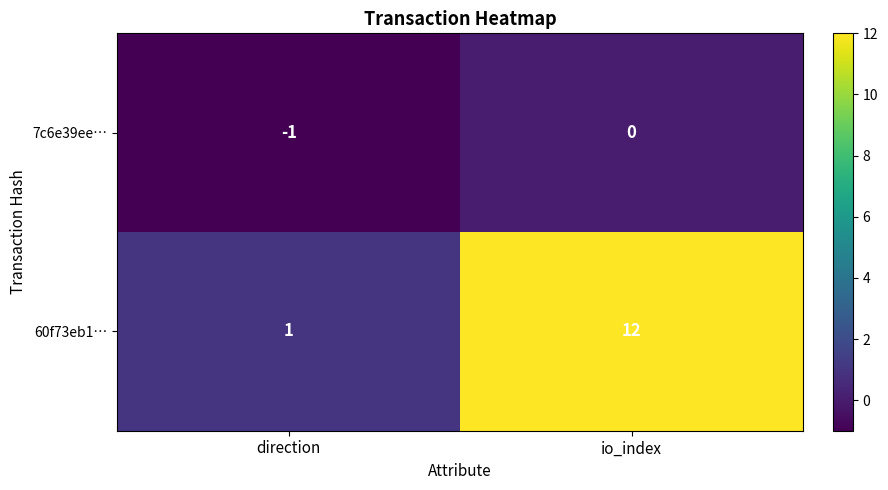

Reading left to right, extract all data points from this chart.

7c6e39ee…: direction=-1	io_index=0
60f73eb1…: direction=1	io_index=12